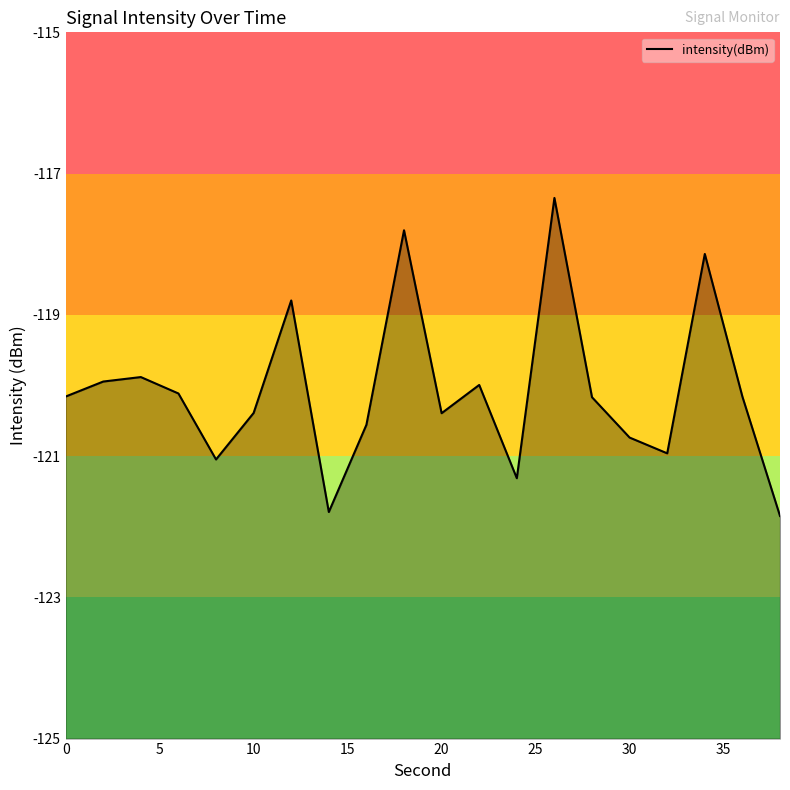

True or false: the data shows -62.1 at 0.

False